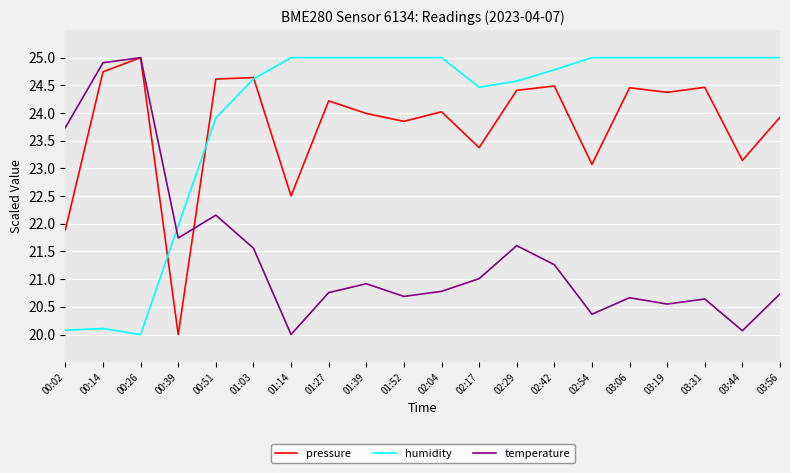

What is the greatest value displayed?

25.0